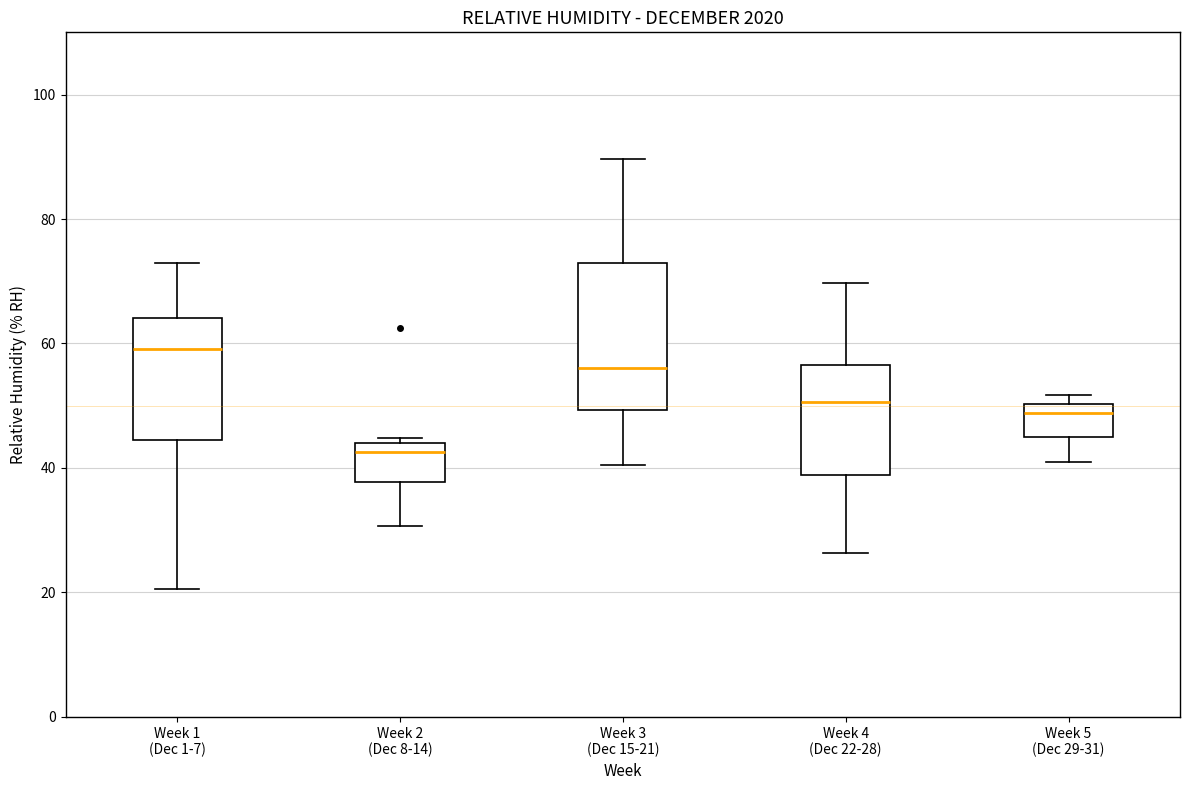

Comparing the boxes themselves (not the whiskers), which one is the tallest?

Week 3 (Dec 15-21)